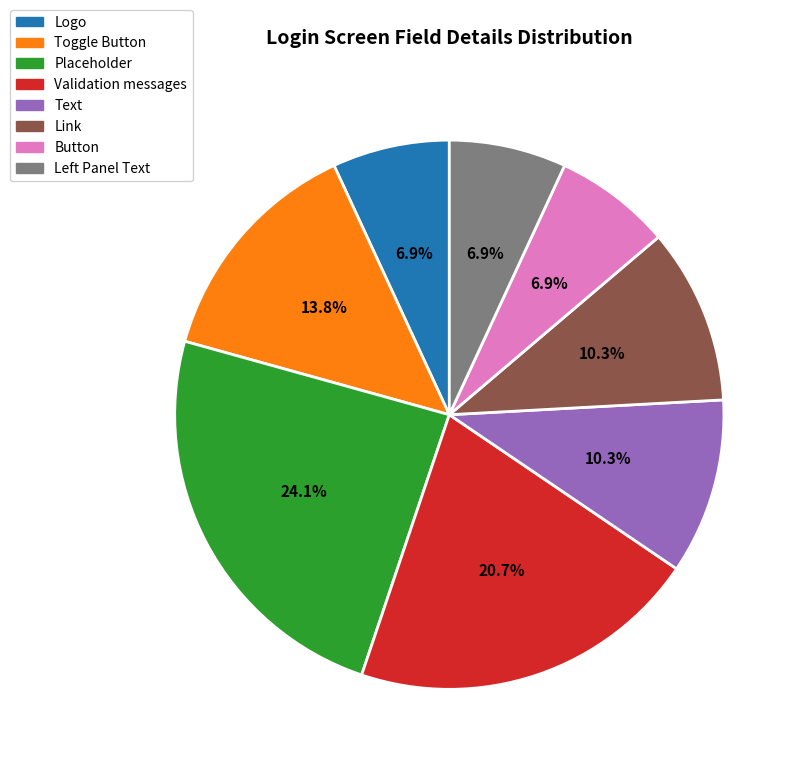

Which has a higher value, Toggle Button or Validation messages?

Validation messages